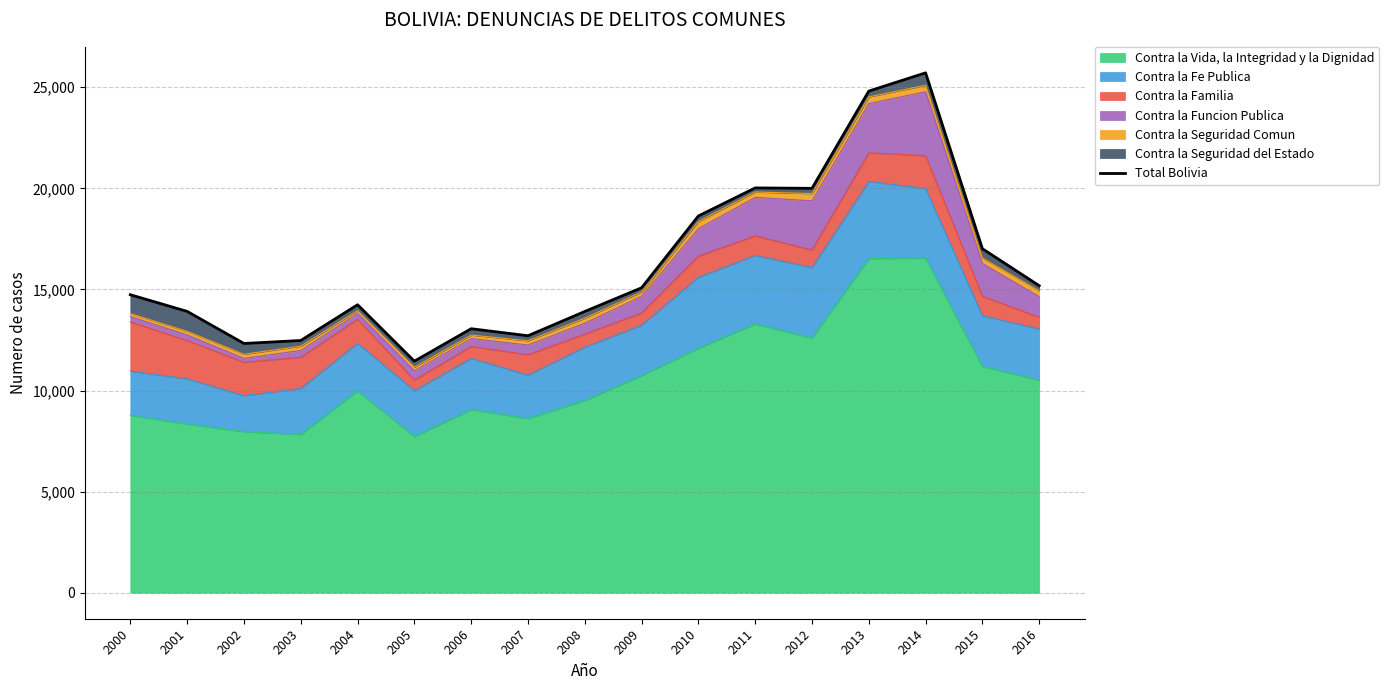

Reading left to right, what are all the values shown in this chart?

14740	13915	12328	12476	14244	11453	13059	12710	13912	15083	18635	20023	20002	24811	25715	17015	15186